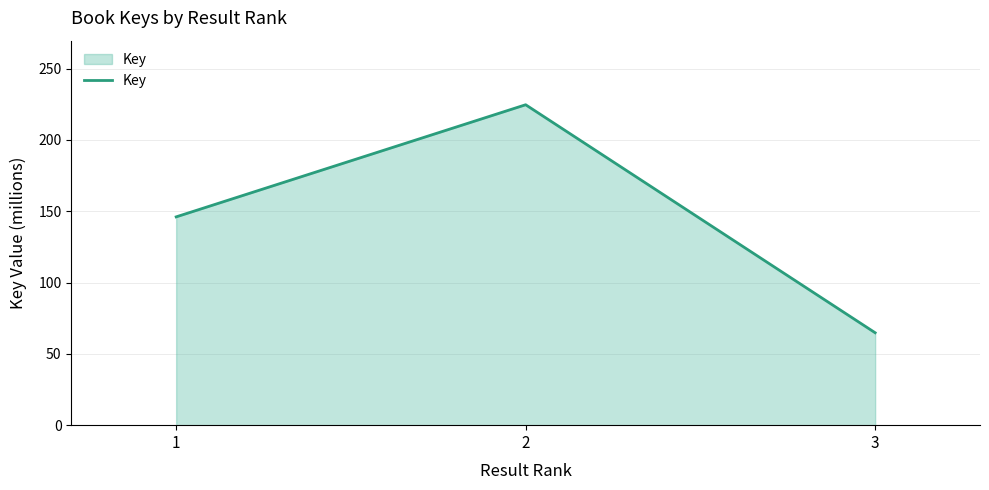

Approximately how many times larger is the value at 3 compared to 1?

0.4